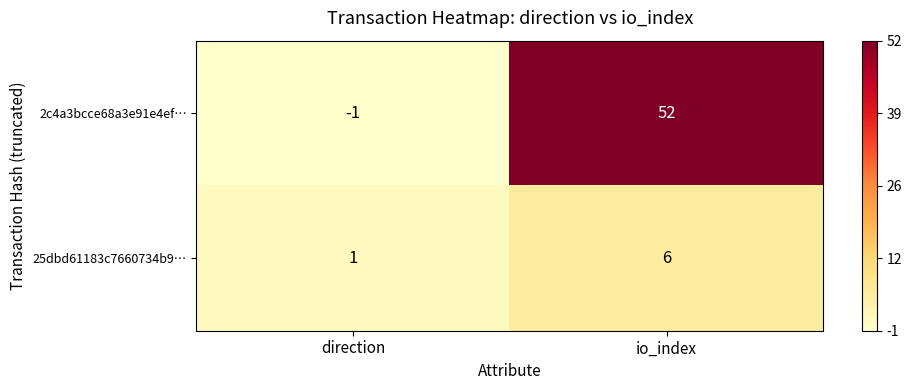

Which series changed the most between direction and io_index?

2c4a3bcce68a3e91e4ef…